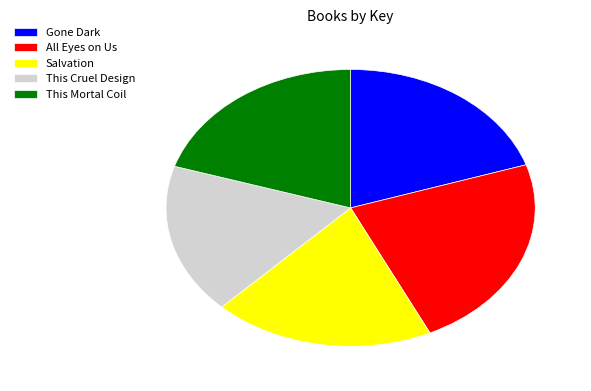

What is the largest slice in the pie chart?

All Eyes on Us